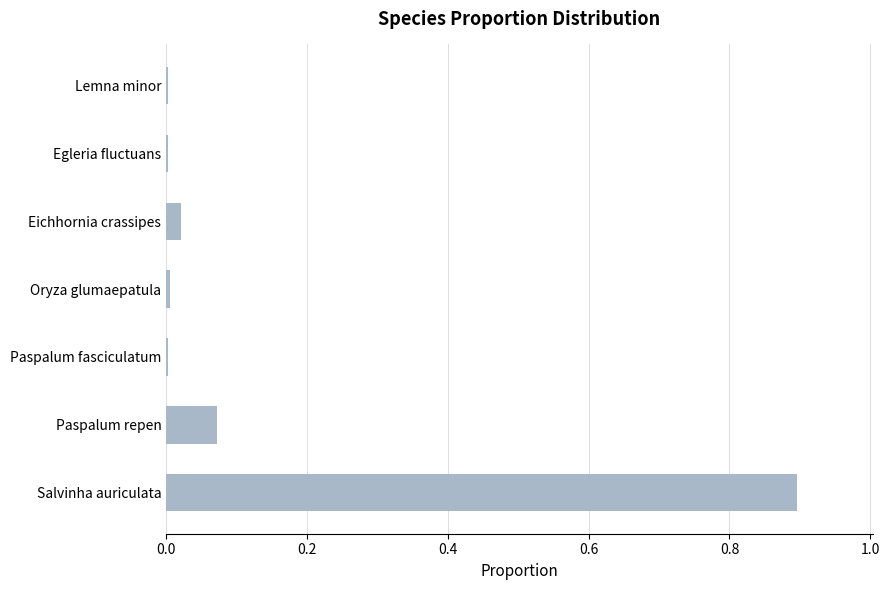

At which category does the chart reach its peak across all series?

Salvinha auriculata